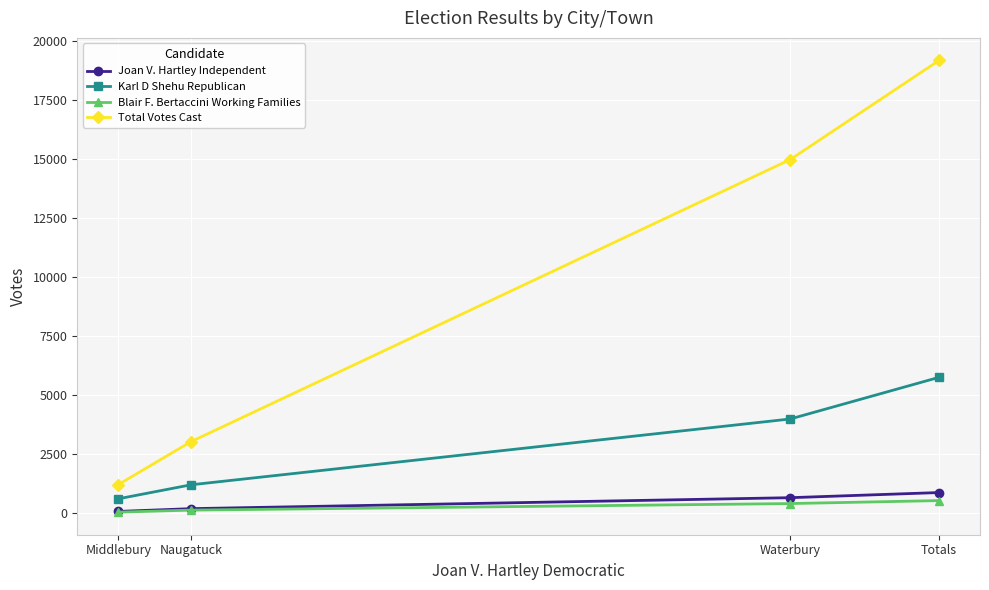

True or false: Karl D Shehu Republican and Joan V. Hartley Independent cross at least once.

False